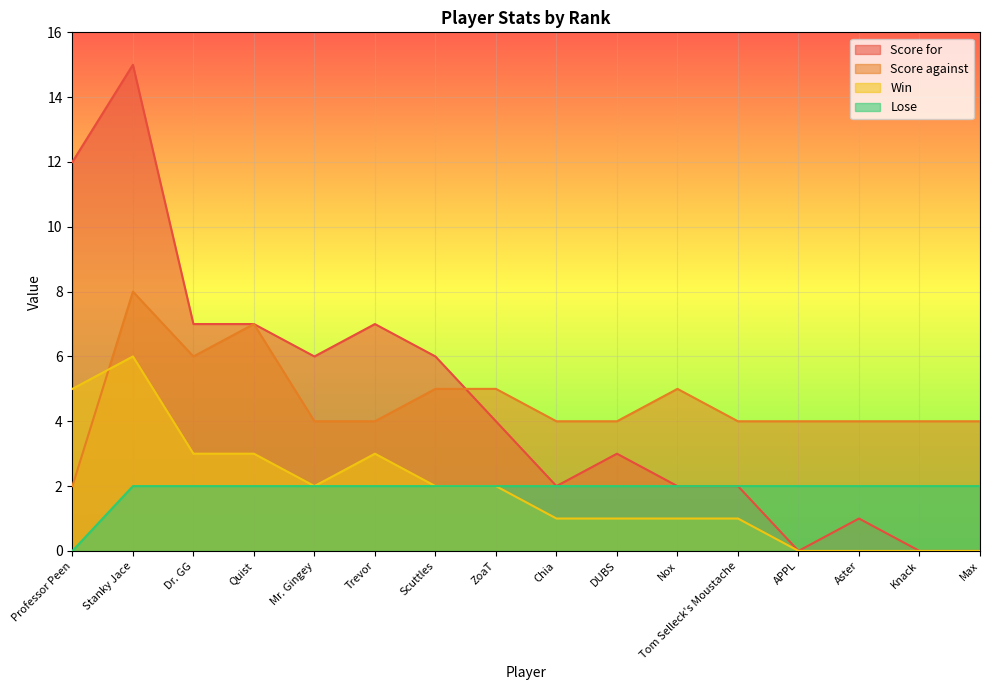

Which has a higher value, 1 or 4?

1